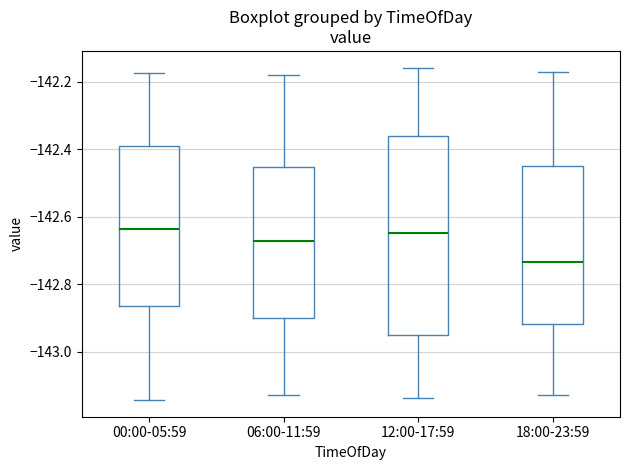

Reading left to right, read every box against the y-axis: the position of its median line, the range the box covers, and the ends of its whiskers. The values are not printed on the chart, so give them approximately, as read against the axis.

00:00-05:59: median -142.64, box -142.86 to -142.40, whiskers -143.14 to -142.18
06:00-11:59: median -142.68, box -142.90 to -142.46, whiskers -143.12 to -142.18
12:00-17:59: median -142.64, box -142.96 to -142.36, whiskers -143.14 to -142.16
18:00-23:59: median -142.74, box -142.92 to -142.44, whiskers -143.12 to -142.18